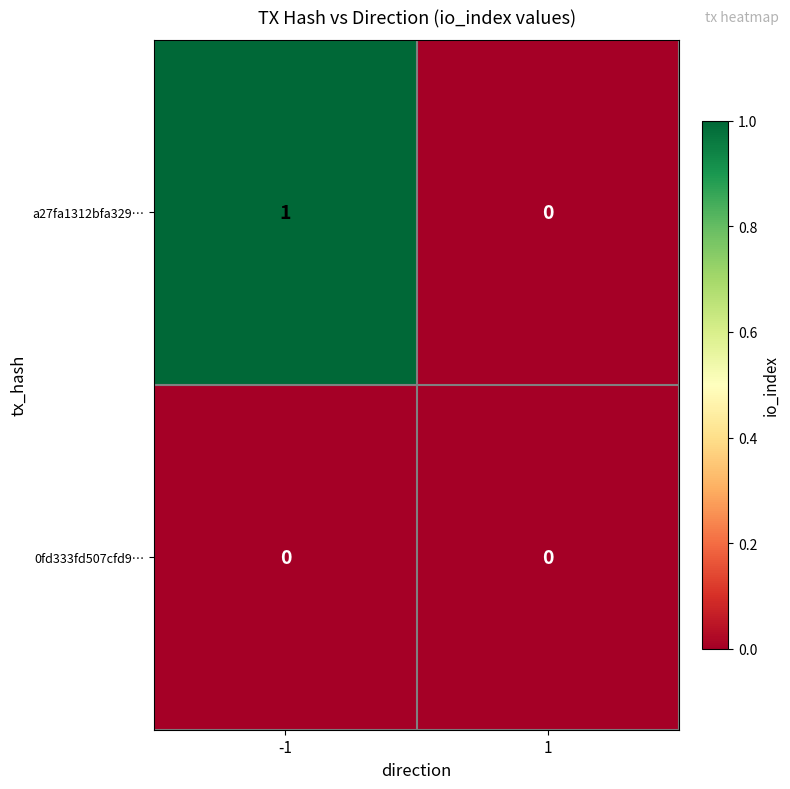

Which series has the largest total across all categories?

a27fa1312bfa329…